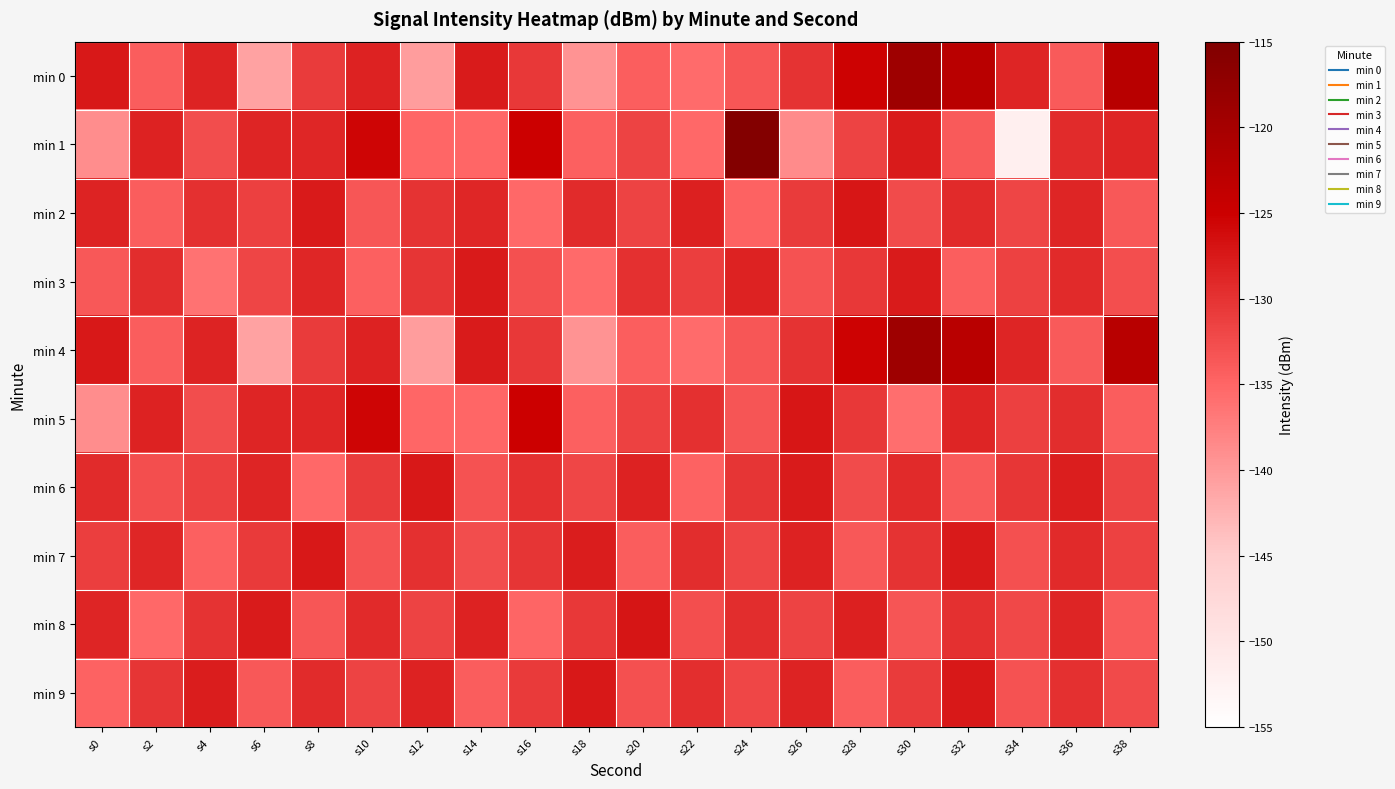

Between s22 and s8, which is larger?

s8